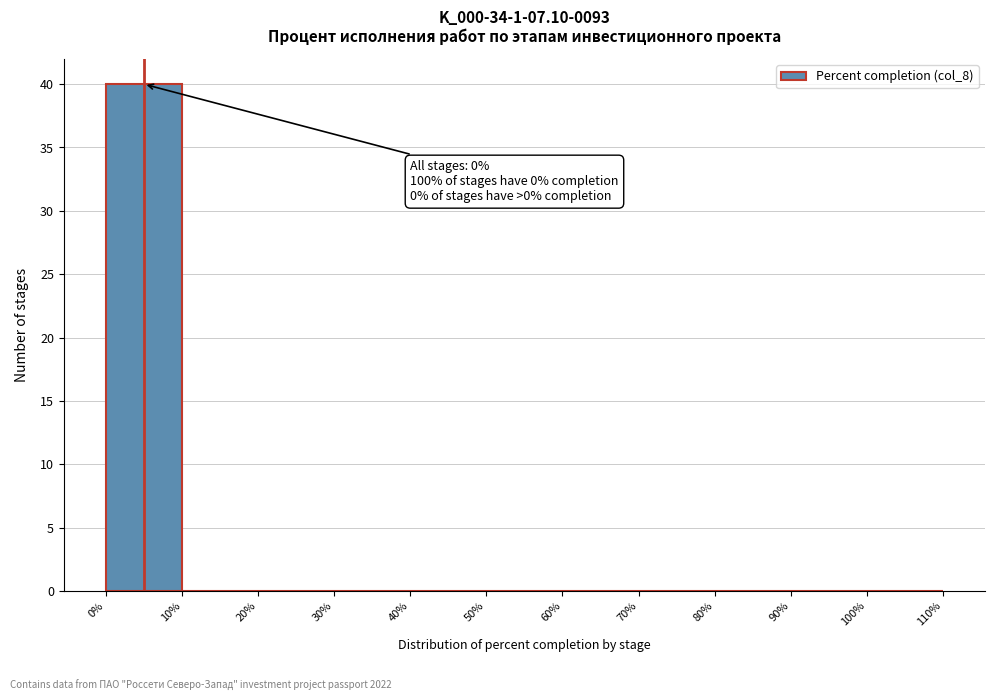

Over which range of the x-axis is the bar tallest?

0% to 10%